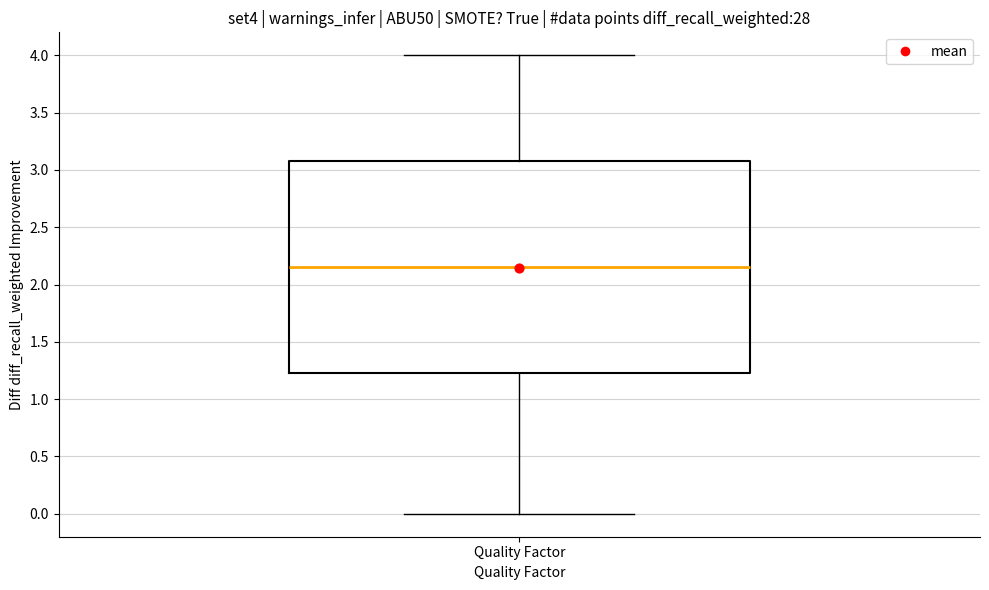

Read this box plot against the y-axis: the position of the median line, the range covered by the box, and the ends of both whiskers. The values are not printed on the chart, so give them approximately, as read against the axis.

median 2.15, box 1.25 to 3.10, whiskers 0.00 to 4.00